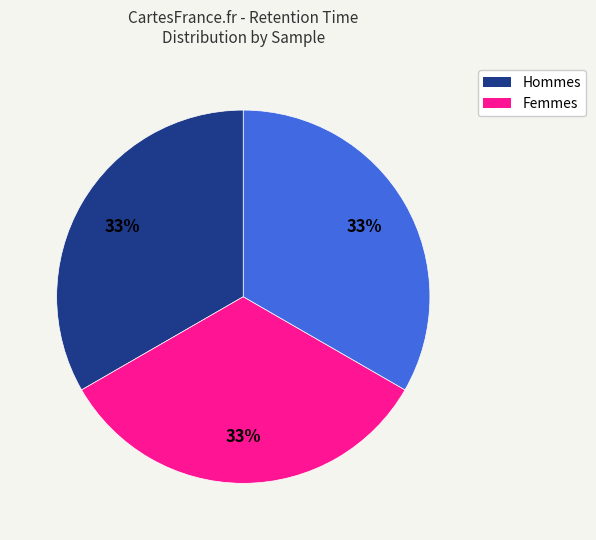

Is there any slice that represents more than half of the pie?

No